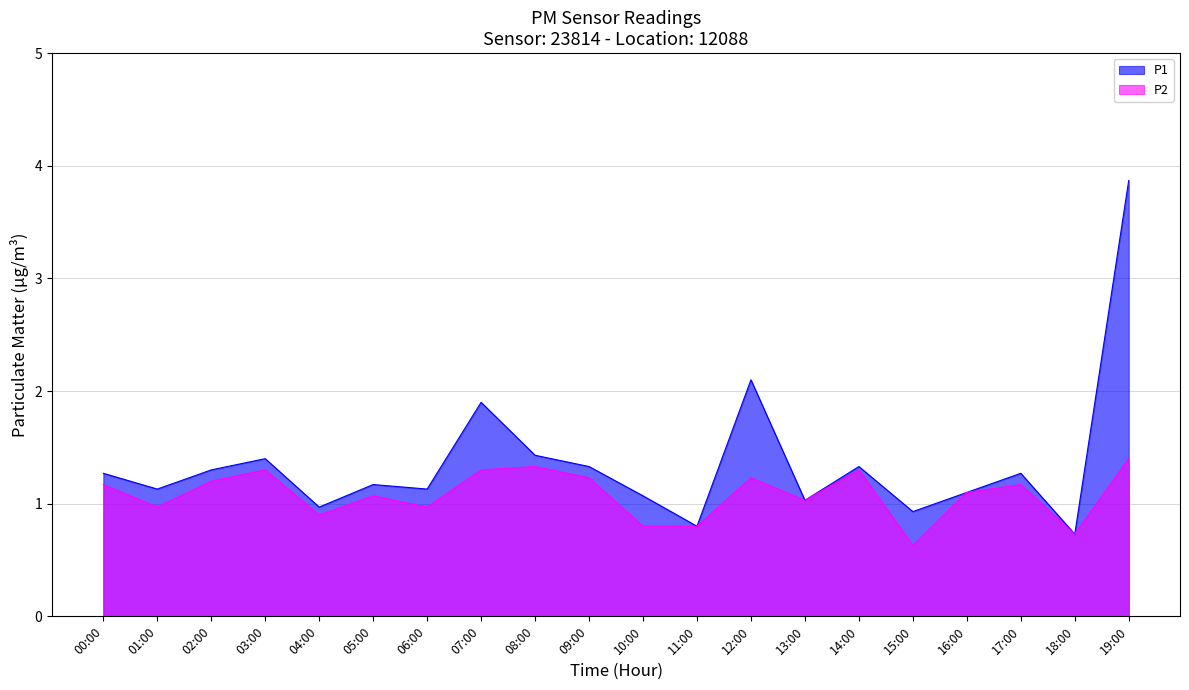

True or false: P2 and P1 intersect in this chart.

False